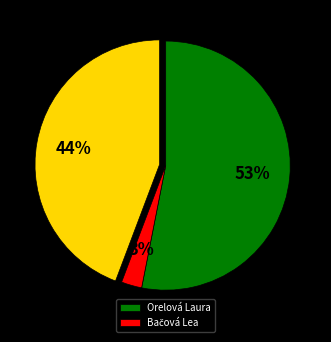

Is there any slice that represents more than half of the pie?

Yes